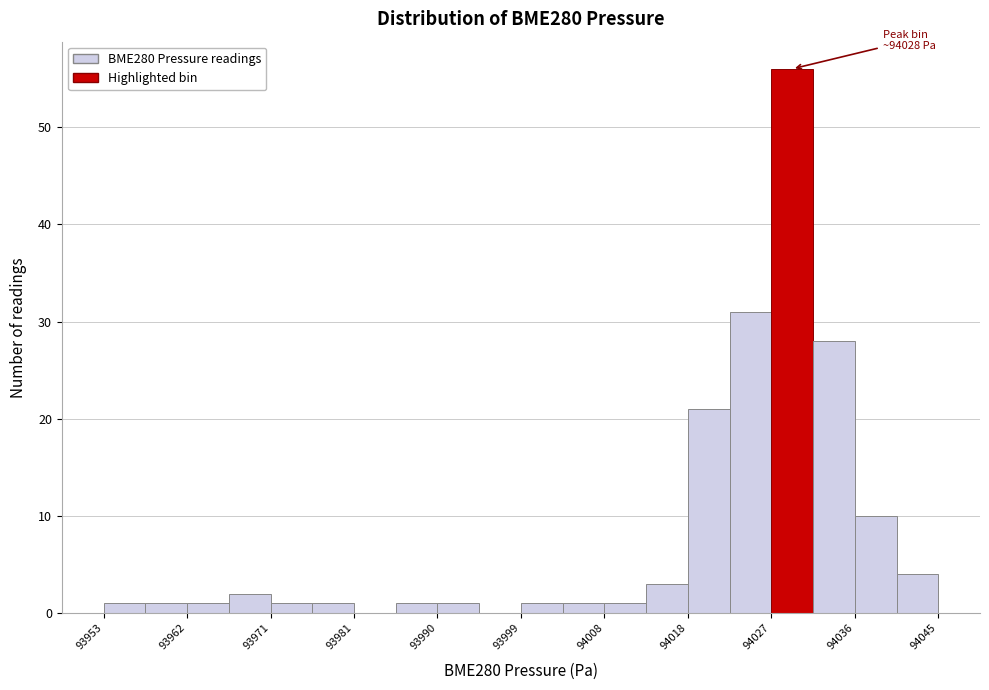

Which range on the x-axis has the tallest bar?

94027 to 94031